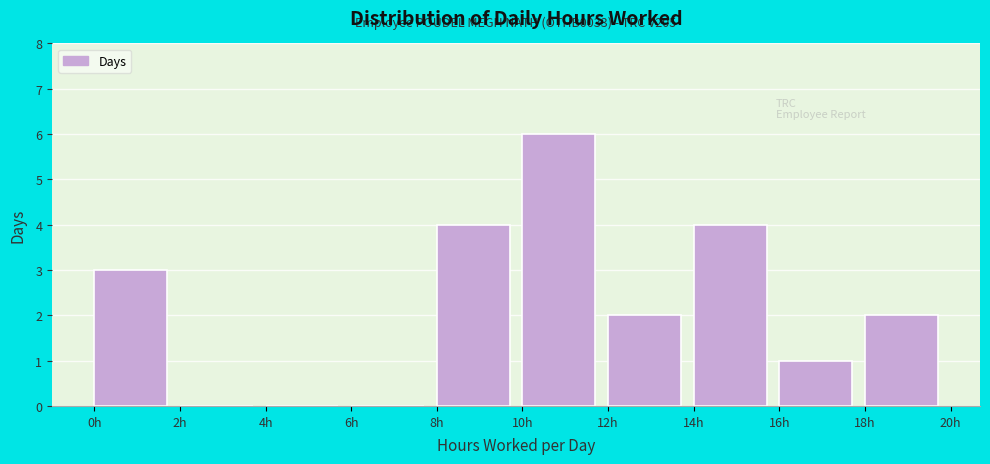

Over which range of the x-axis is the bar tallest?

10 to 12